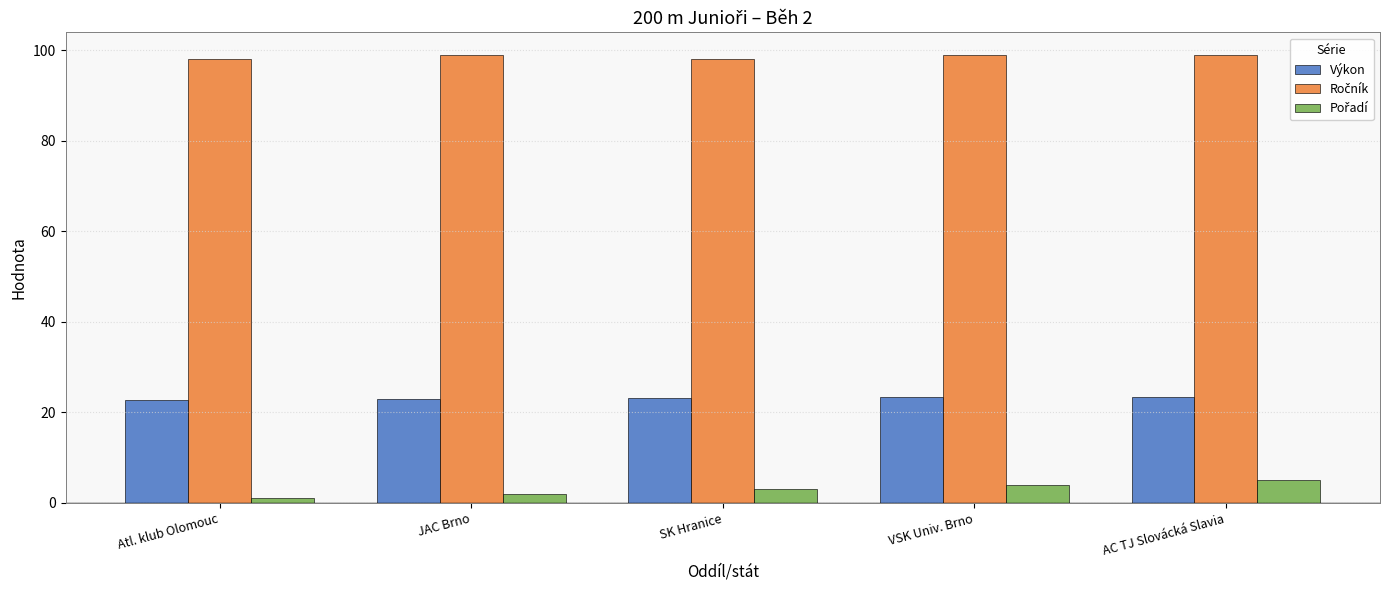

What is the maximum value shown in the chart?

99.0